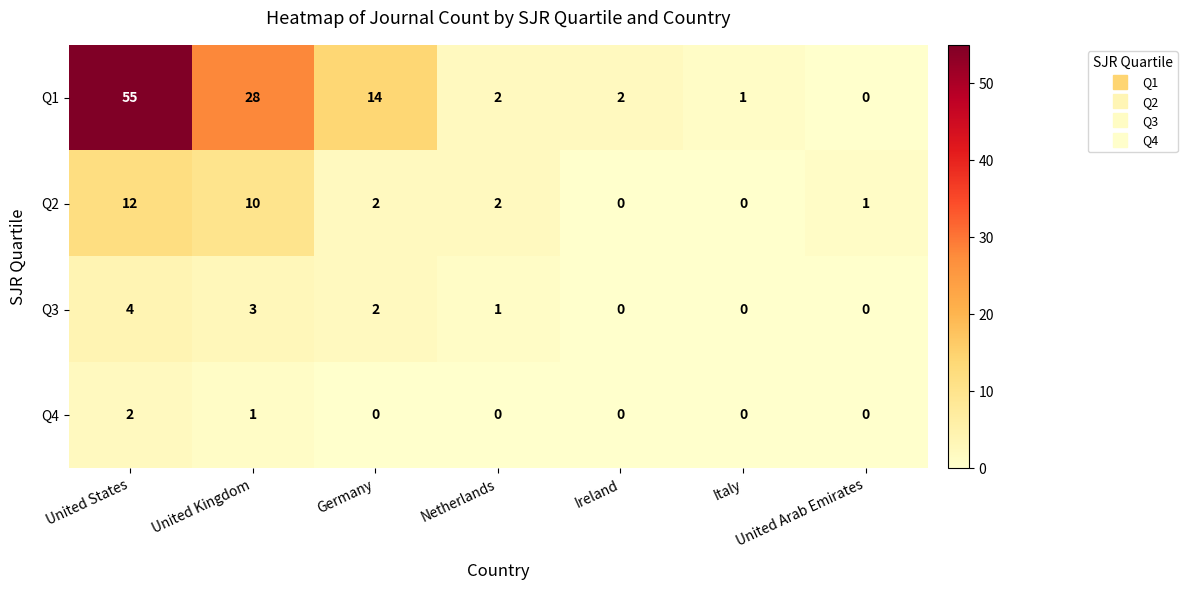

True or false: Q4 has a value of 1 at Germany.

False